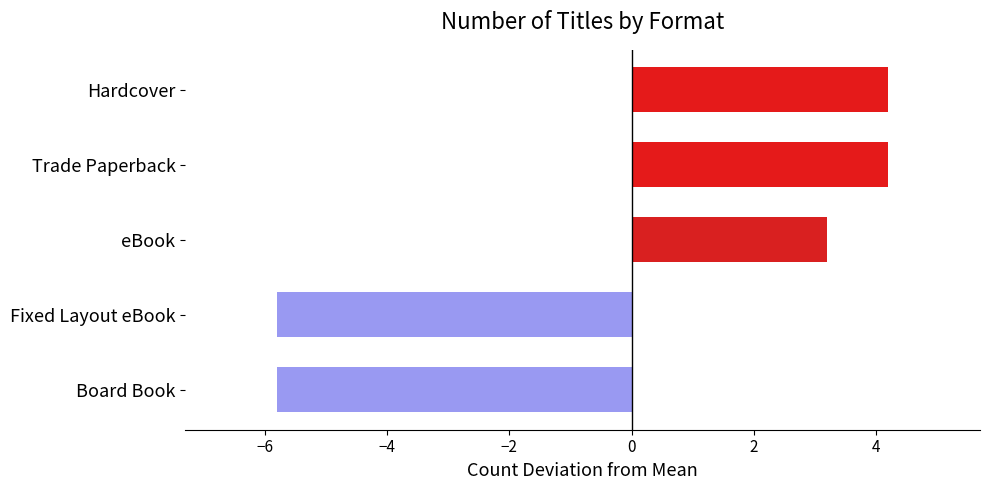

Where is the data nearest to the value 0?

eBook